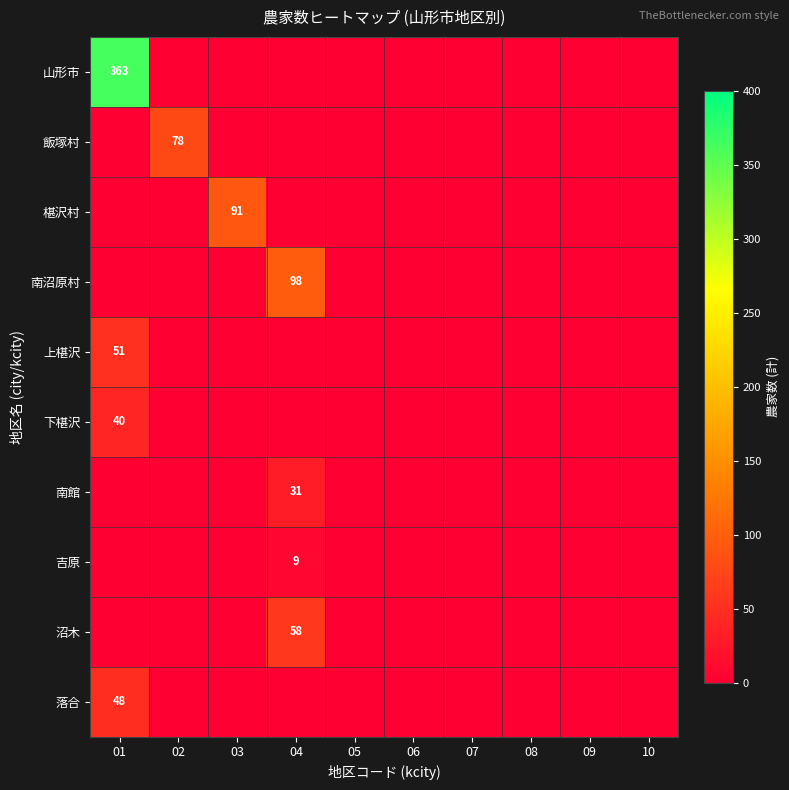

The value of 飯塚村 at 02 is 78. True or false?

True